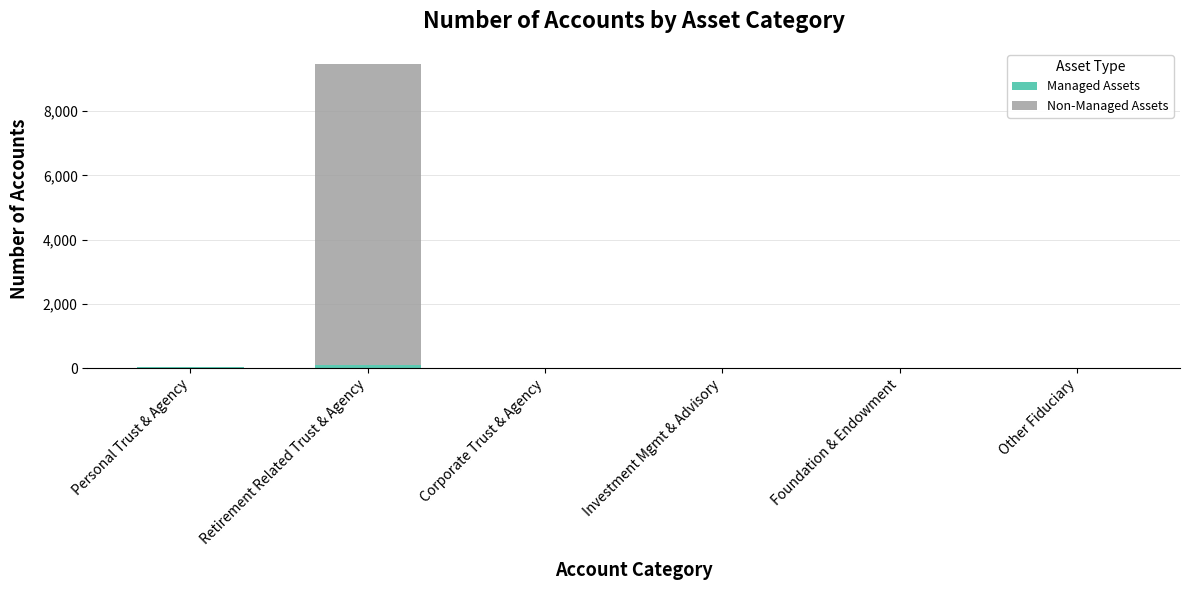

What is the sum of all Managed Assets values?

121